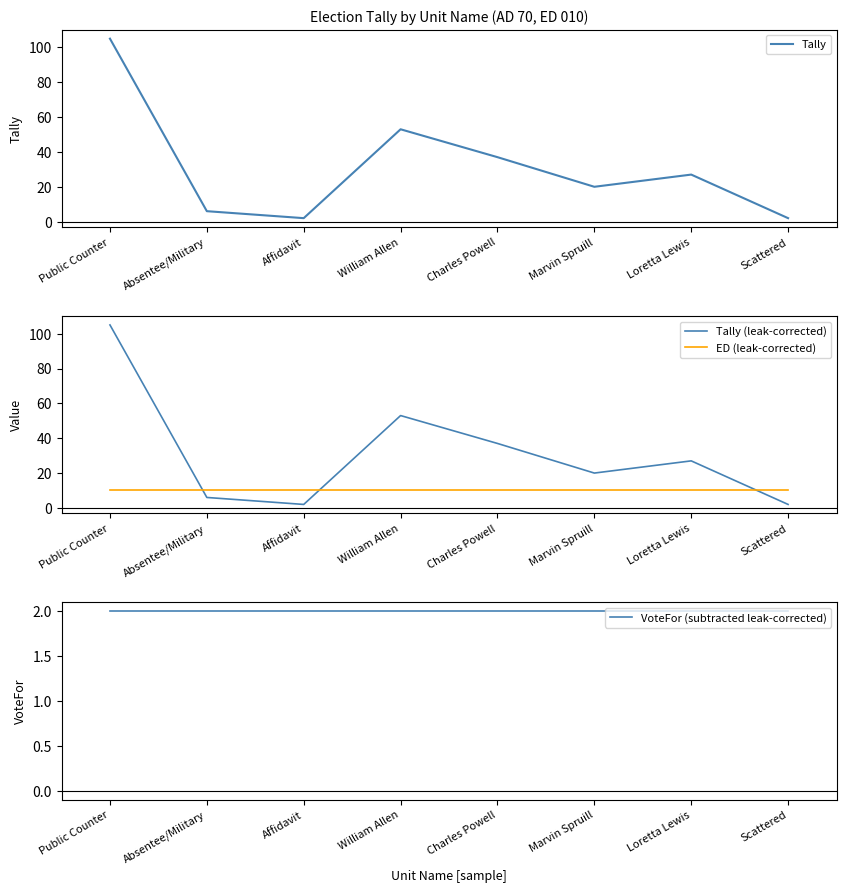

True or false: Tally has more than 0 points higher than both neighbors.

True